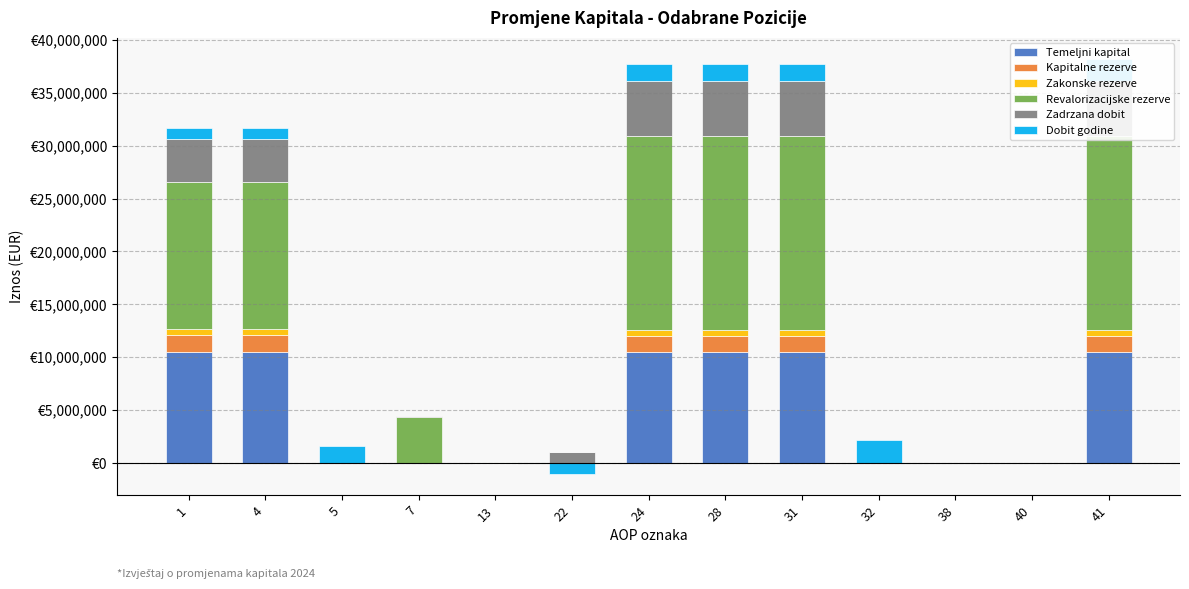

What is the difference between the maximum and second lowest values in the Zakonske rezerve series?

524006